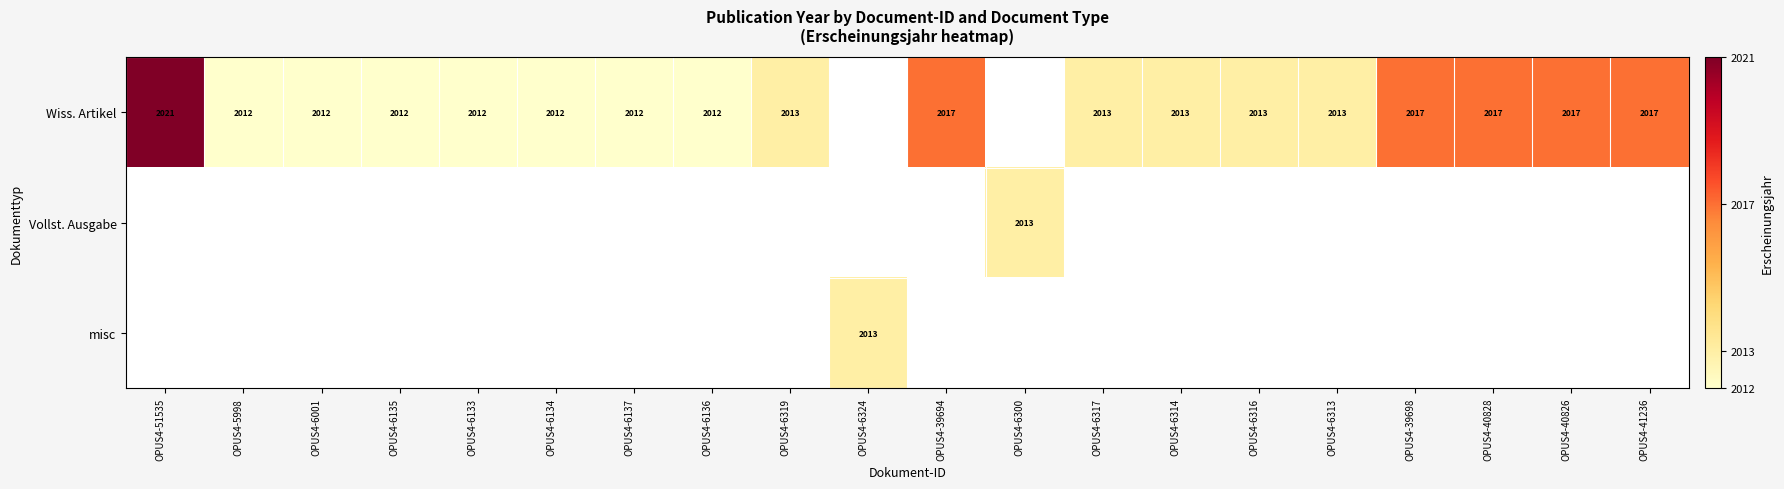

The Wiss. Artikel series shows 3406 at OPUS4-6134. True or false?

False